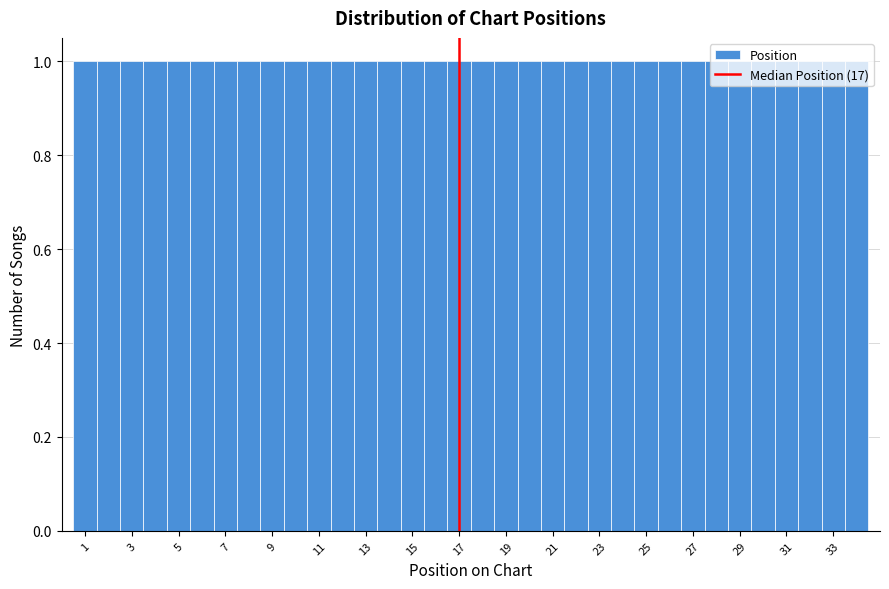

How tall is the bar that spans 9.5 to 10.5 on the x-axis? Neither the bar edges nor the heights are printed on the chart, so give them approximately, as read against the axes.

1